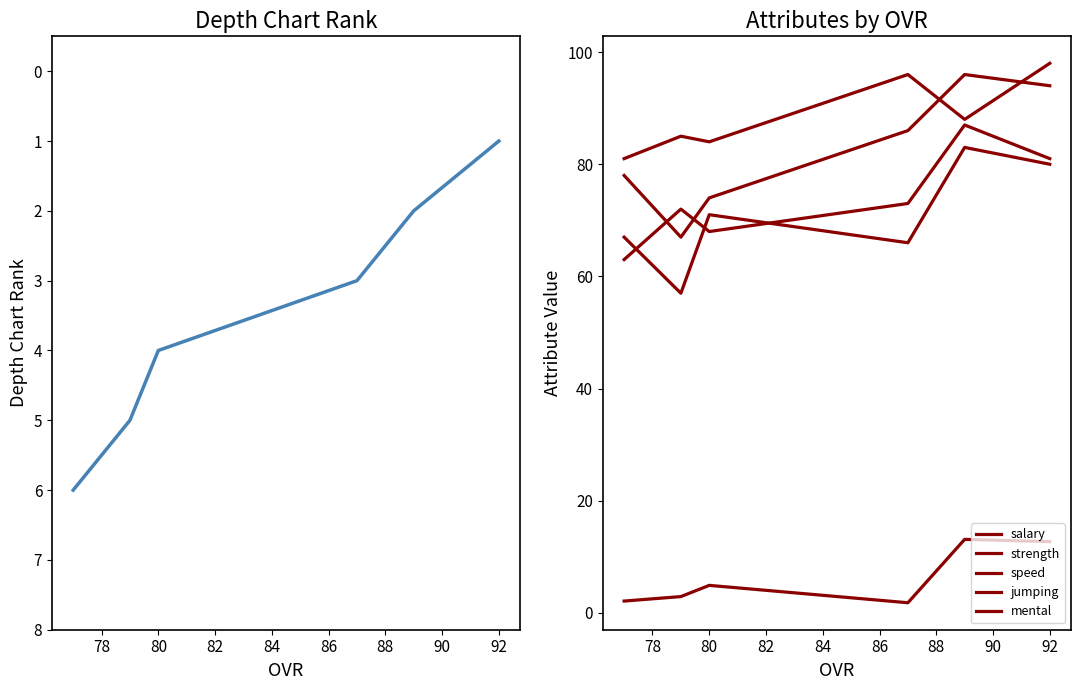

What is the difference between the highest and lowest values at 80?

80.0